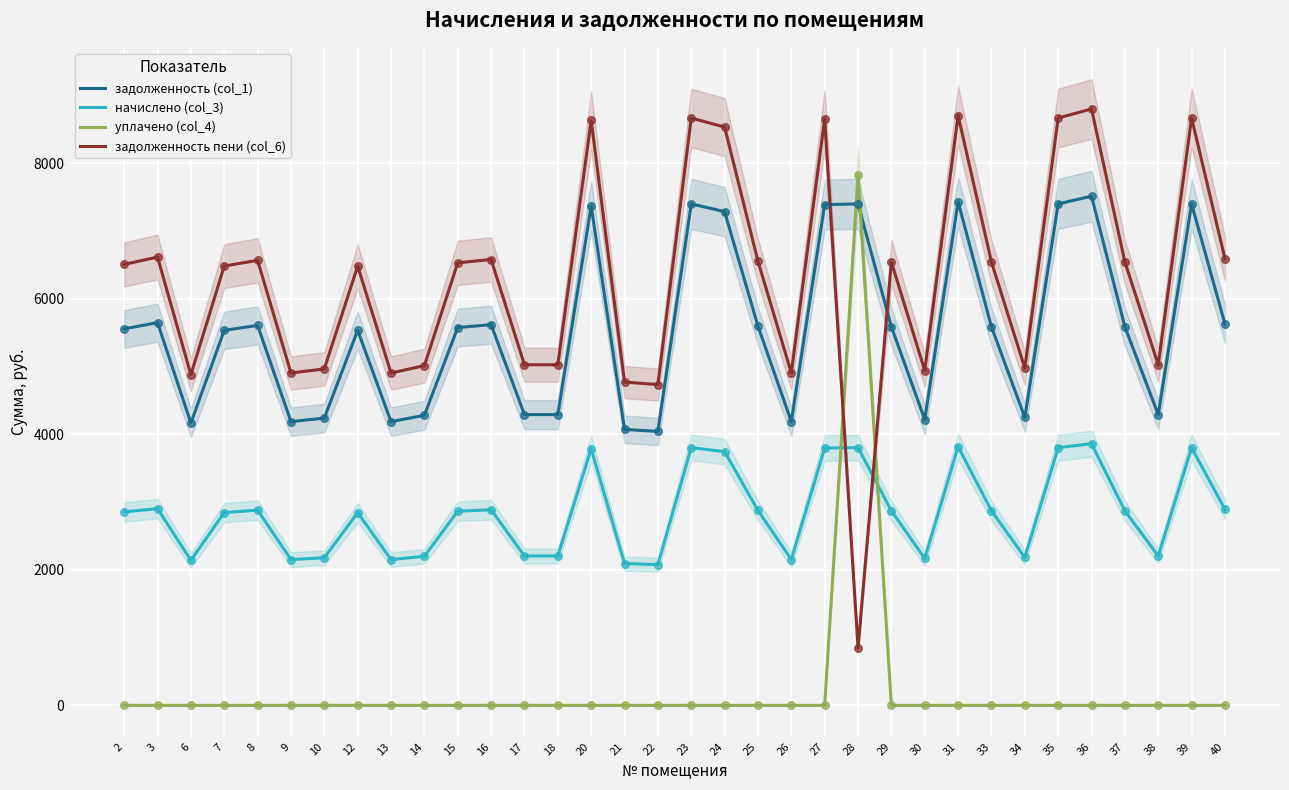

What is the total value across all series at 39?

19877.8